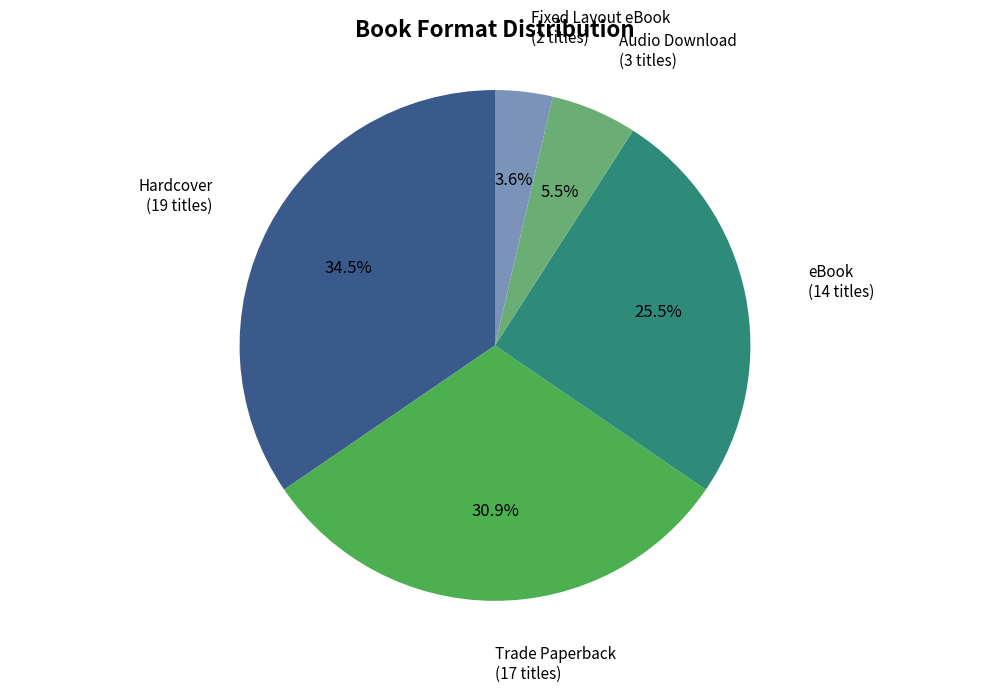

What portion of the pie excludes Fixed Layout eBook?

96.4%